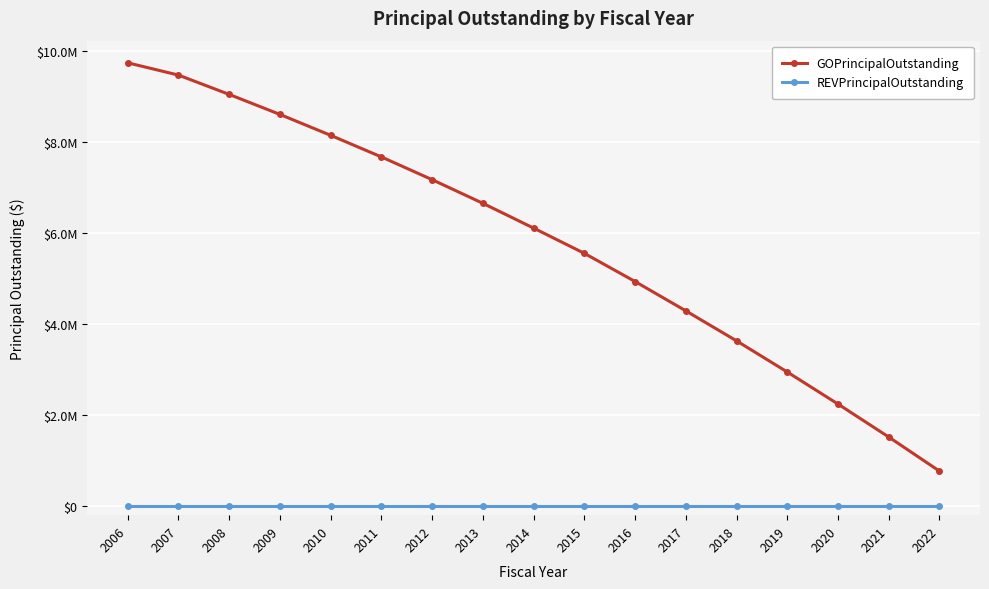

Rank the categories by GOPrincipalOutstanding value from highest to lowest.

2006, 2007, 2008, 2009, 2010, 2011, 2012, 2013, 2014, 2015, 2016, 2017, 2018, 2019, 2020, 2021, 2022